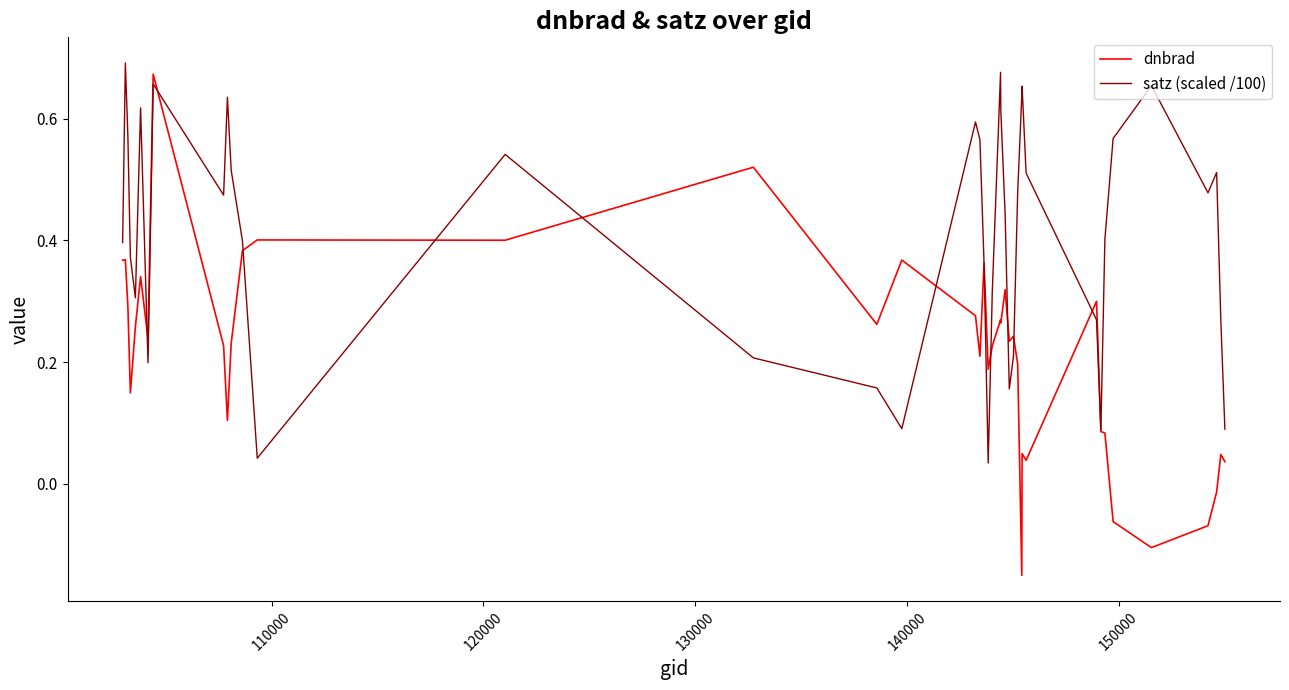

How many lines are shown in the chart?

2